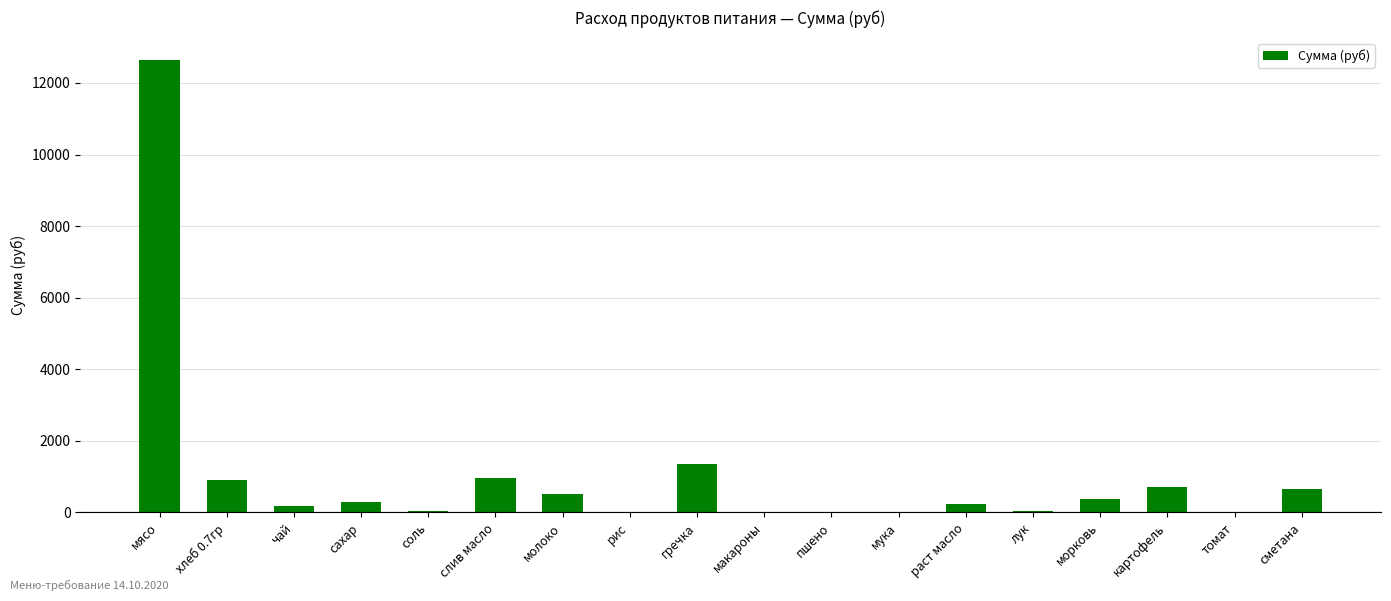

What is the sum of all values?

18945.2